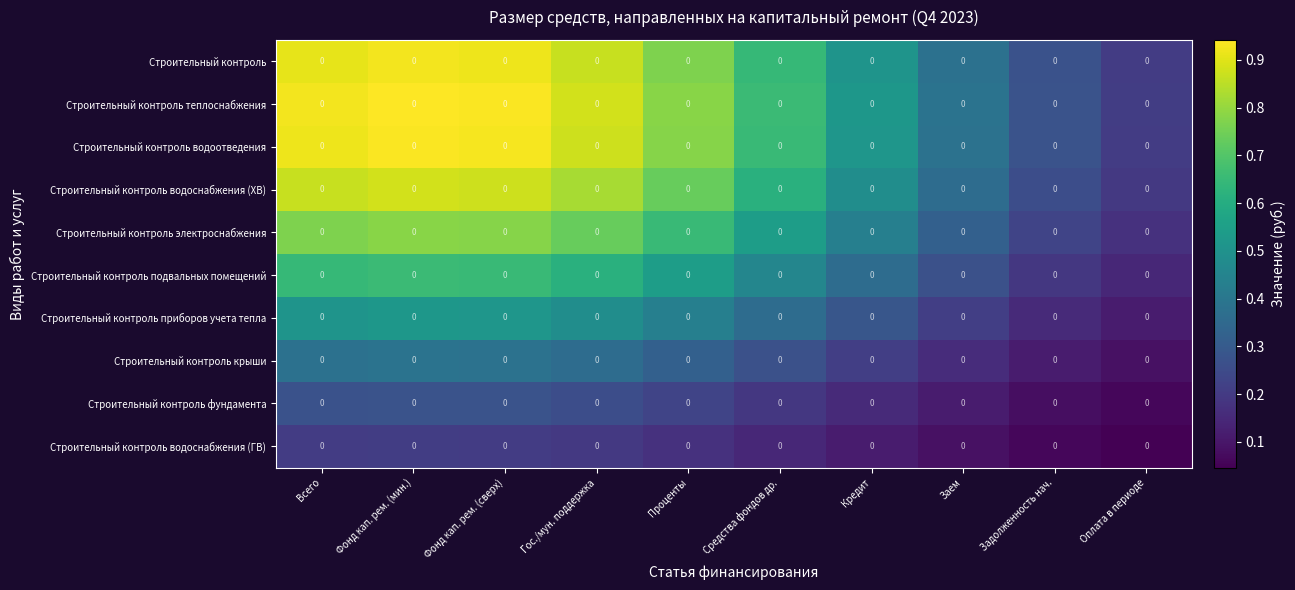

The value of Строительный контроль приборов учета тепла at Средства фондов др. is 0.6. True or false?

False